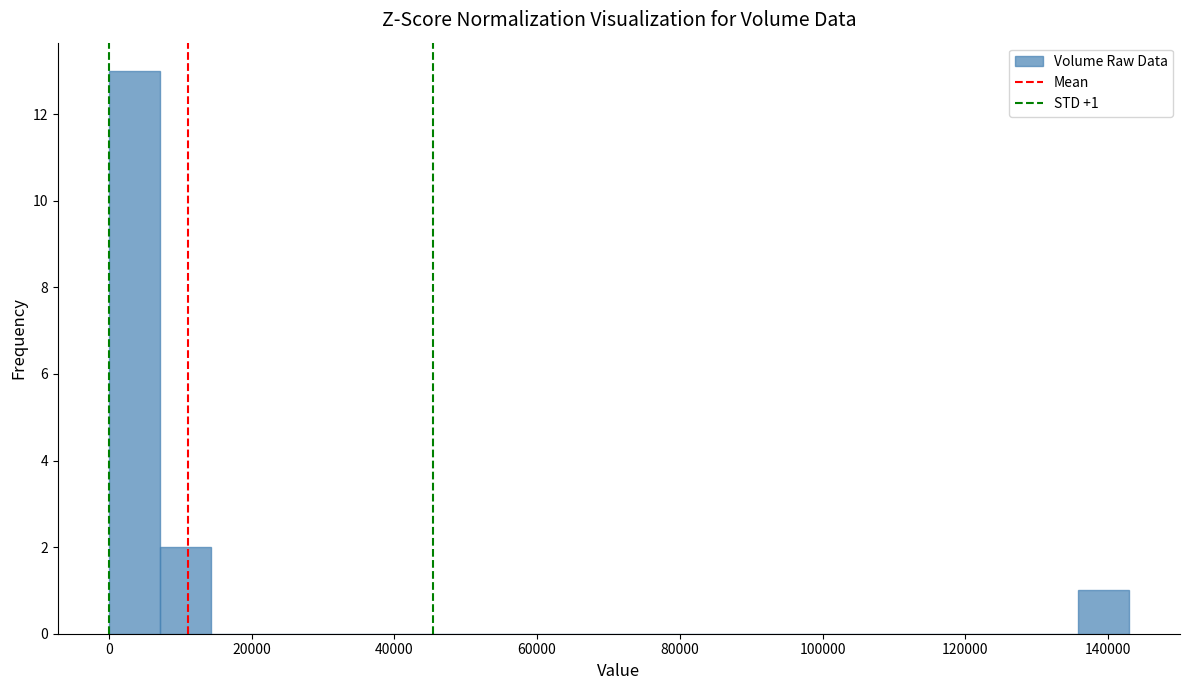

Read against the x-axis, roughly where is the centre of the tallest bar?

4000